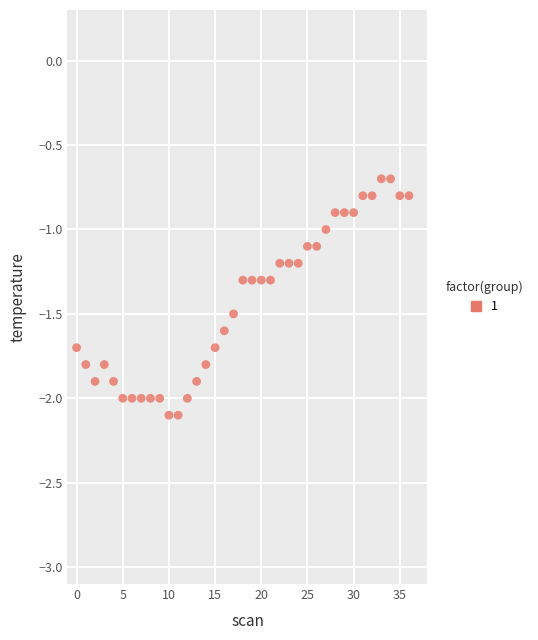

What is the range of Y values (max minus min)?

1.4